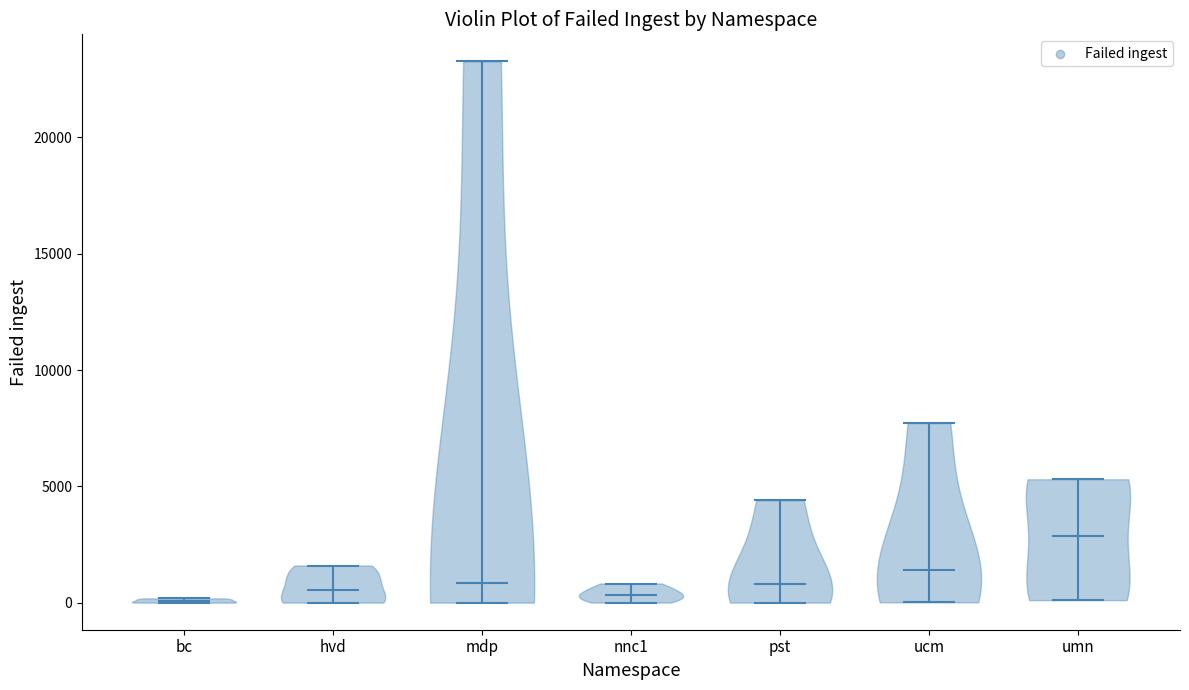

Which violin has the highest median line?

umn